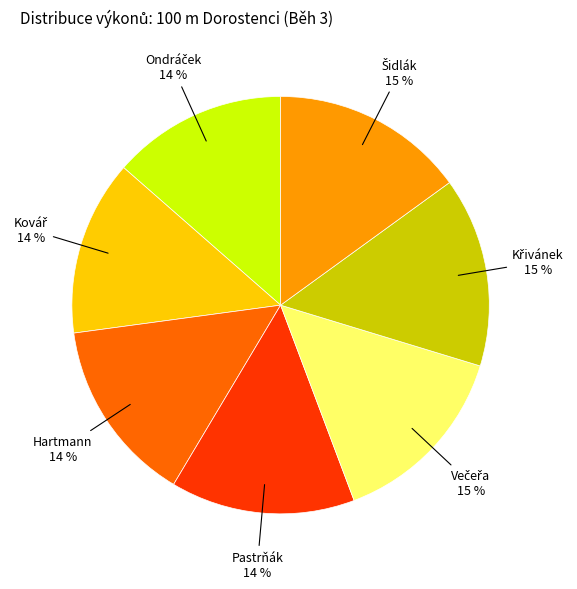

To the nearest percent, what is the average slice percentage?

14%